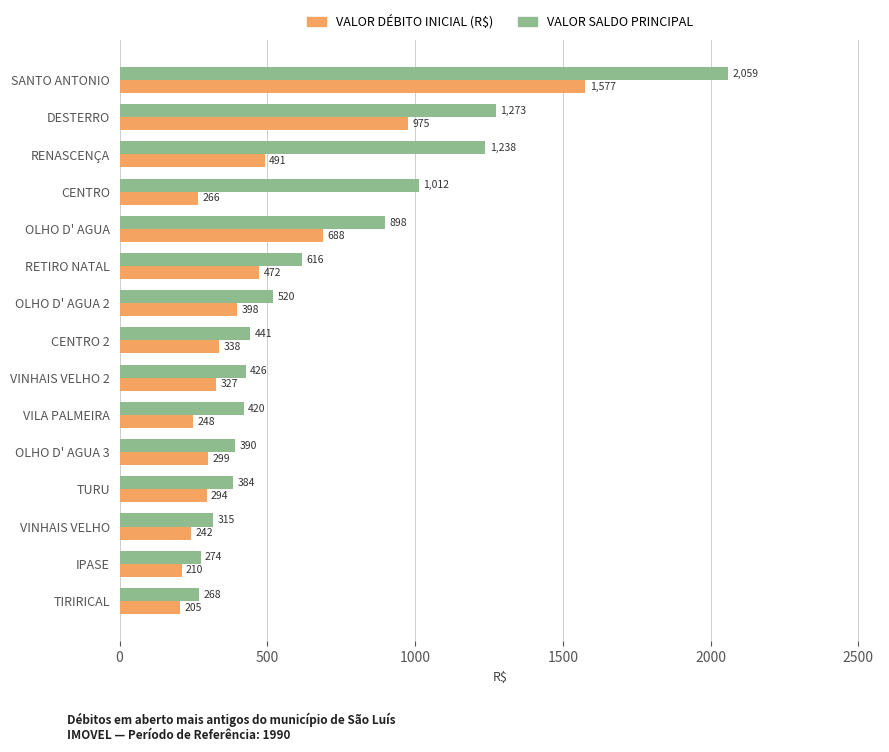

What is the smallest value displayed?

205.5